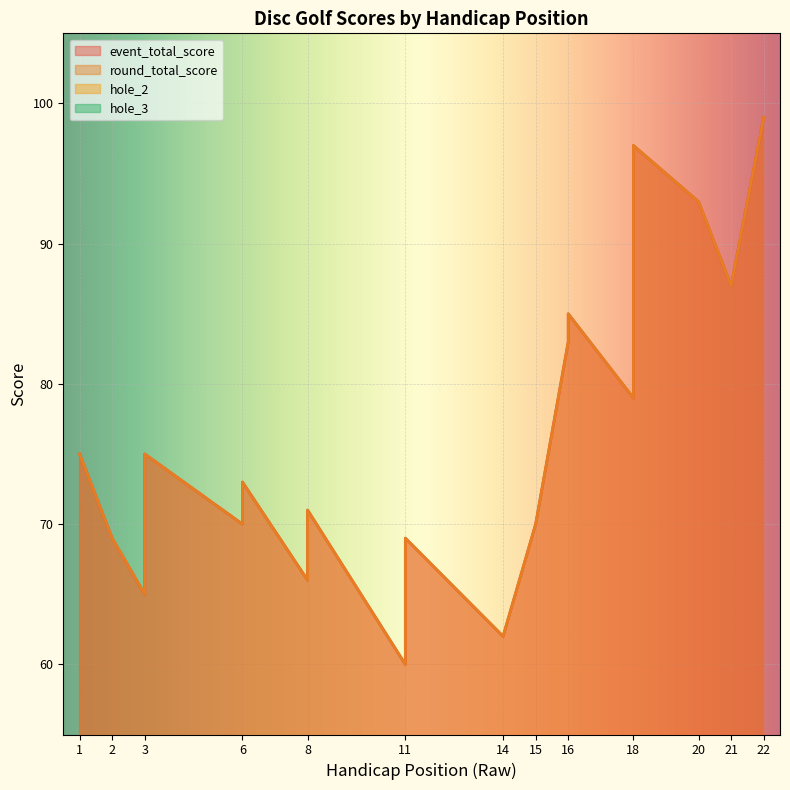

Reading left to right, list all the values displayed in this chart.

event_total_score: 1=75	2=69	3=65	3=72	3=75	6=70	6=73	8=66	8=68	8=71	11=60	11=67	11=69	14=62	15=70	16=83	16=85	18=79	18=97	20=93	21=87	22=99
round_total_score: 1=75	2=69	3=65	3=72	3=75	6=70	6=73	8=66	8=68	8=71	11=60	11=67	11=69	14=62	15=70	16=83	16=85	18=79	18=97	20=93	21=87	22=99
hole_2: 1=5	2=5	3=4	3=6	3=5	6=4	6=5	8=5	8=5	8=5	11=4	11=6	11=4	14=4	15=5	16=5	16=6	18=8	18=7	20=5	21=5	22=8
hole_3: 1=4	2=4	3=3	3=3	3=4	6=3	6=5	8=3	8=4	8=3	11=4	11=5	11=3	14=4	15=4	16=4	16=8	18=4	18=6	20=5	21=8	22=5